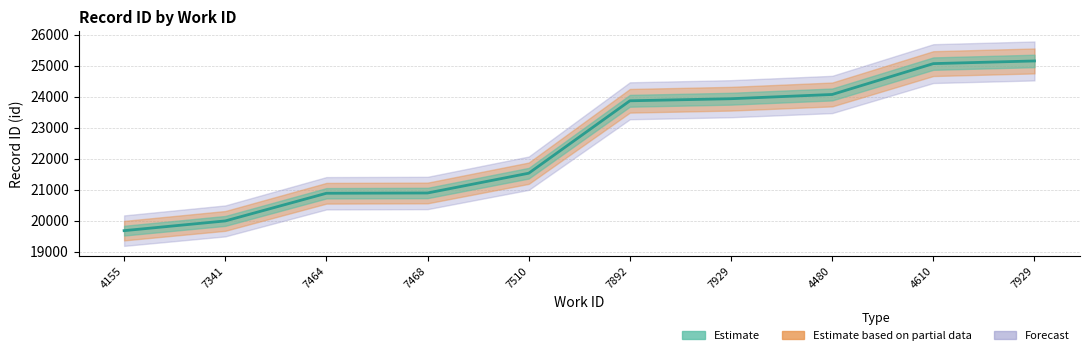

What is the difference between the maximum and minimum values in the id_lower series?

5478